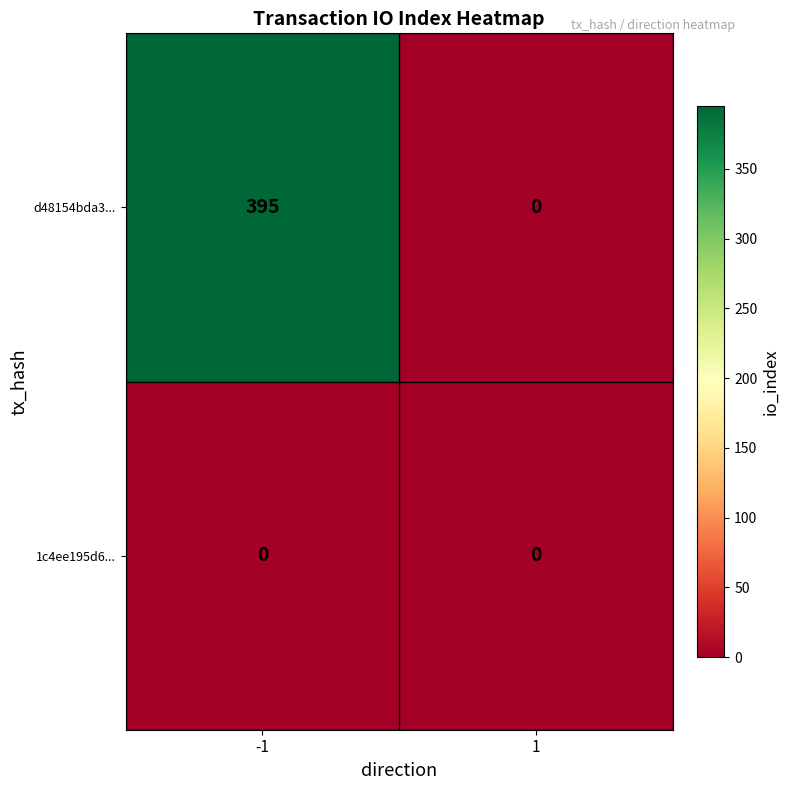

Which series has the widest spread of values?

d48154bda3...